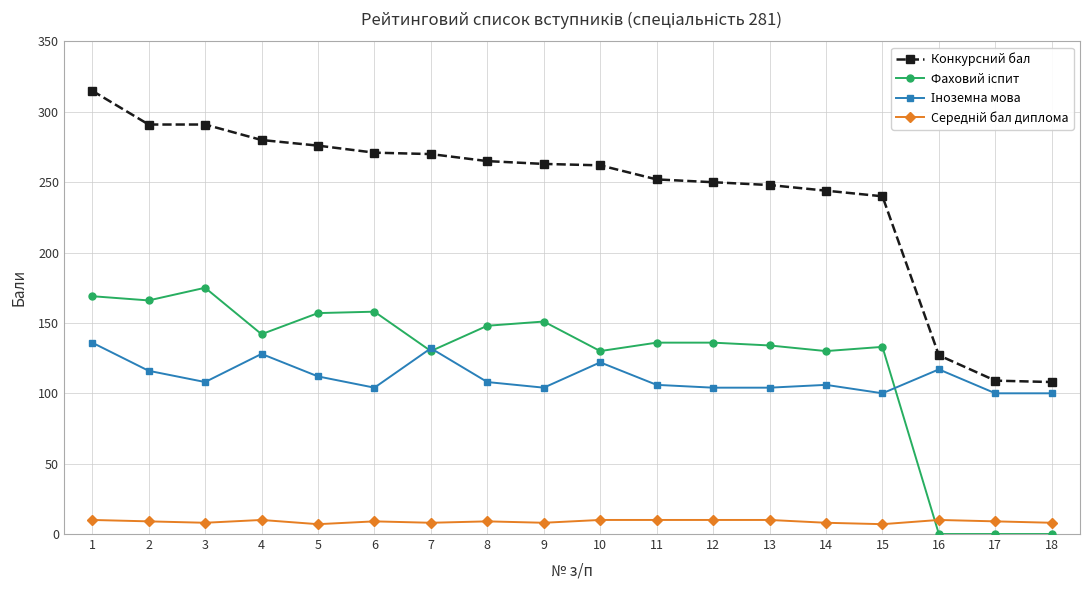

What is the value of the Конкурсний бал point at the 18th from the left?

108